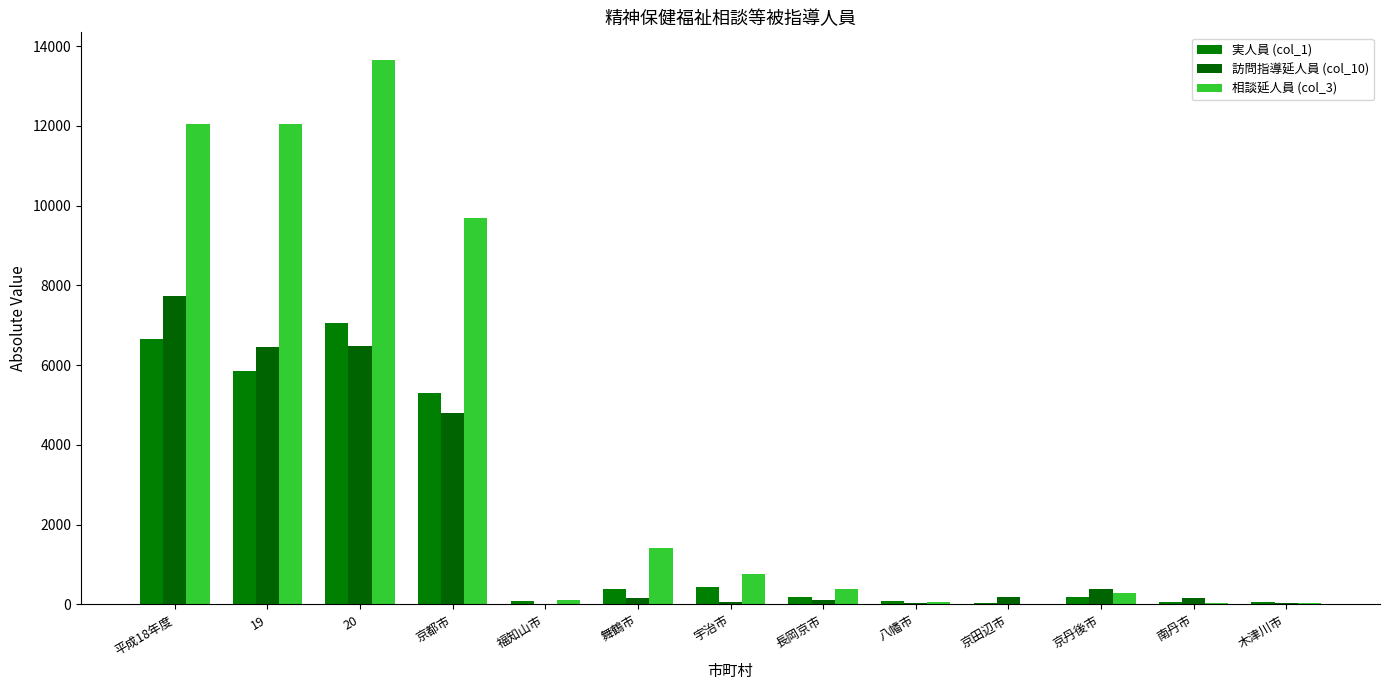

Is the value of 相談延人員 (col_3) at 19 greater than the value of 実人員 (col_1) at 京都市?

Yes